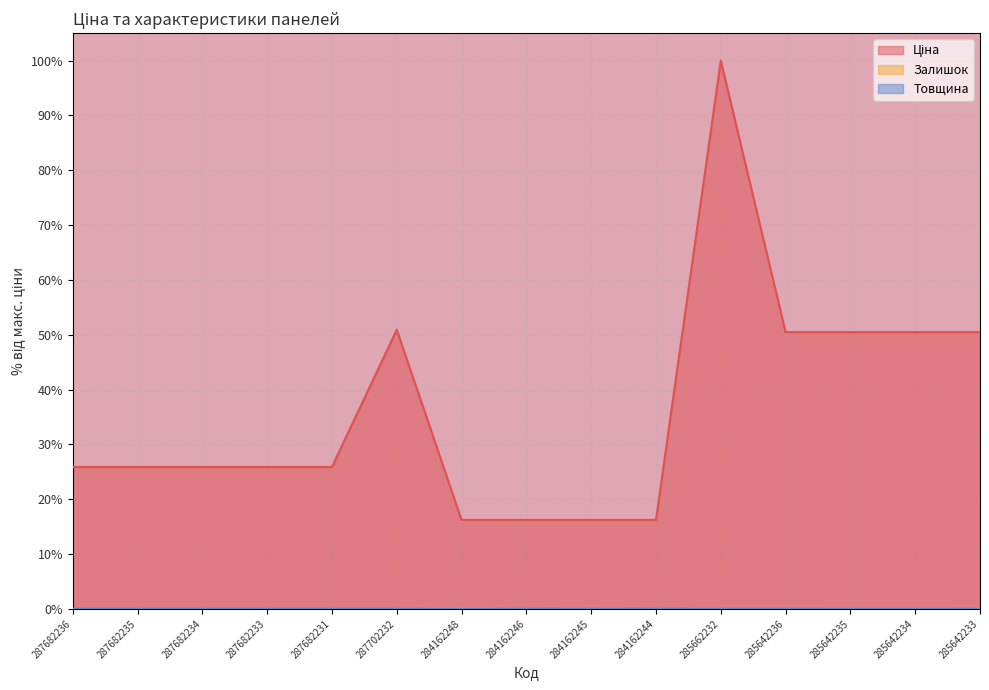

How many values in Залишок are above zero?

8